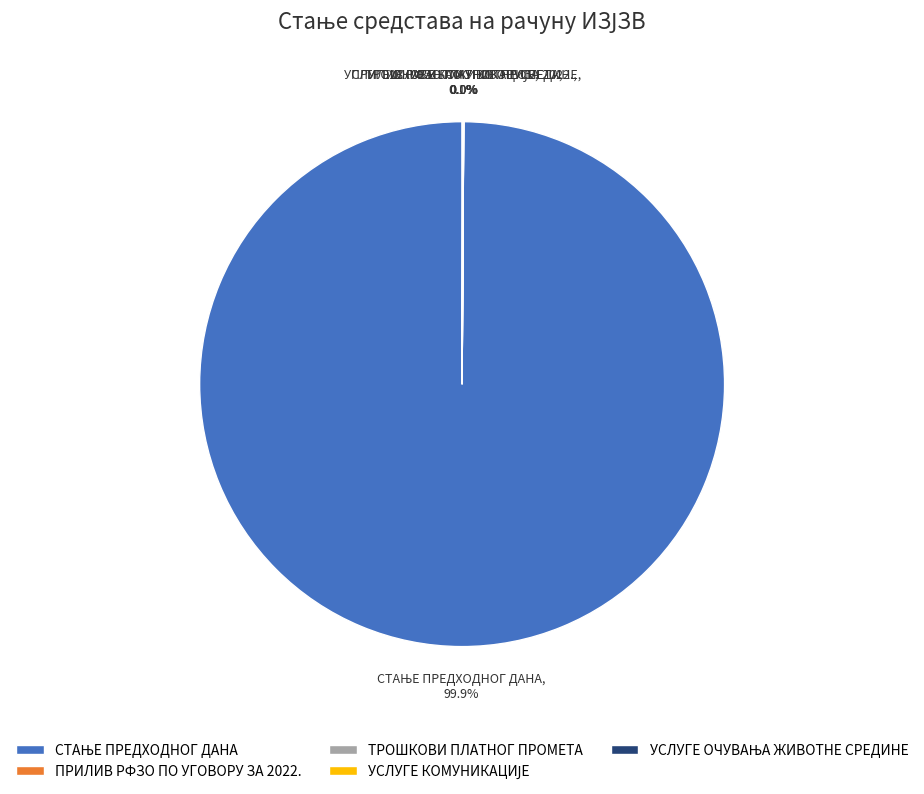

To the nearest percent, what is the average slice percentage?

20%